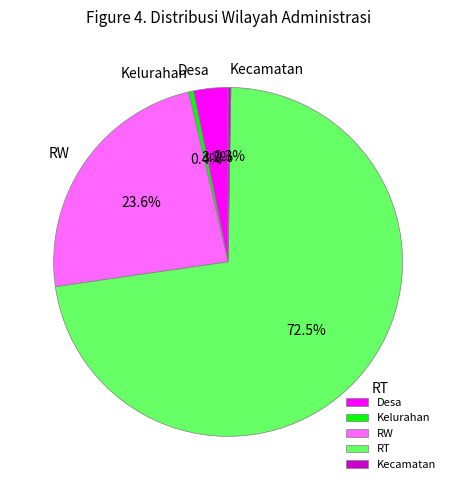

Which slice represents more than half of the pie?

RT